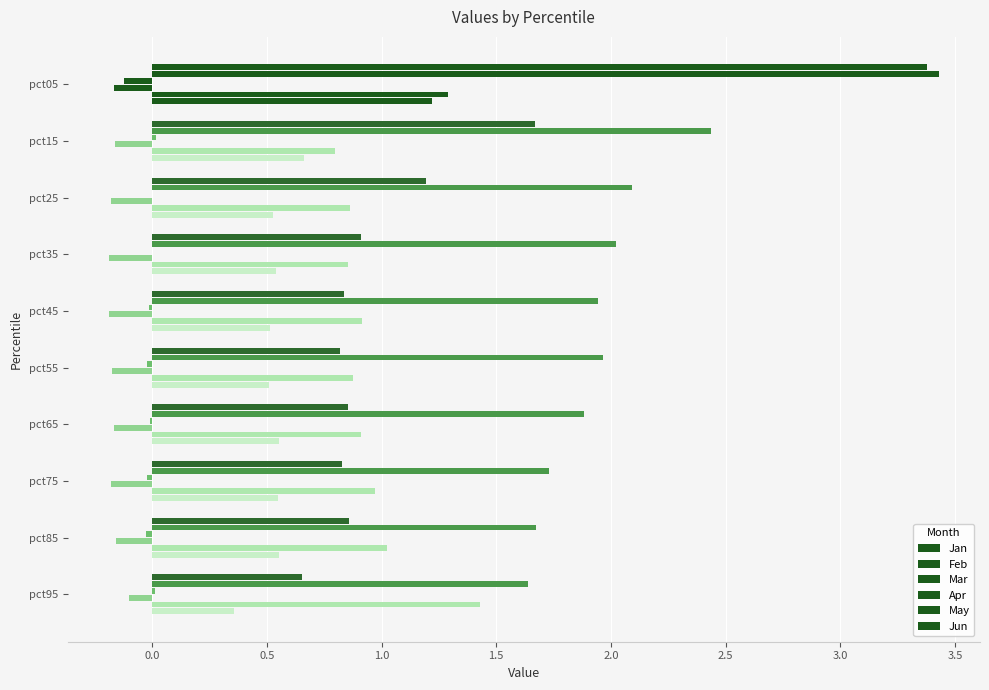

Count the number of data series in this chart.

6